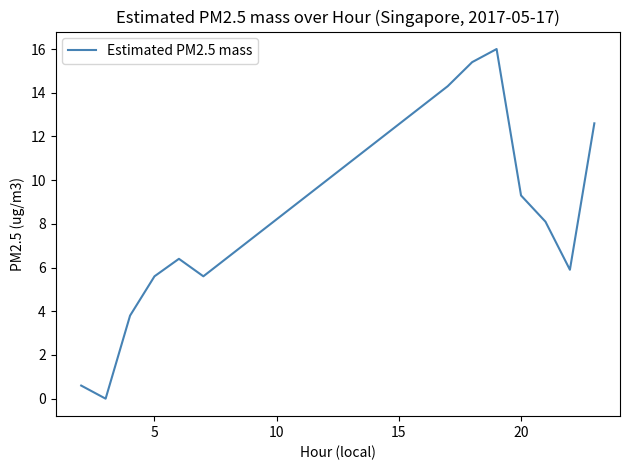

What is the difference between the maximum and minimum values?

16.0